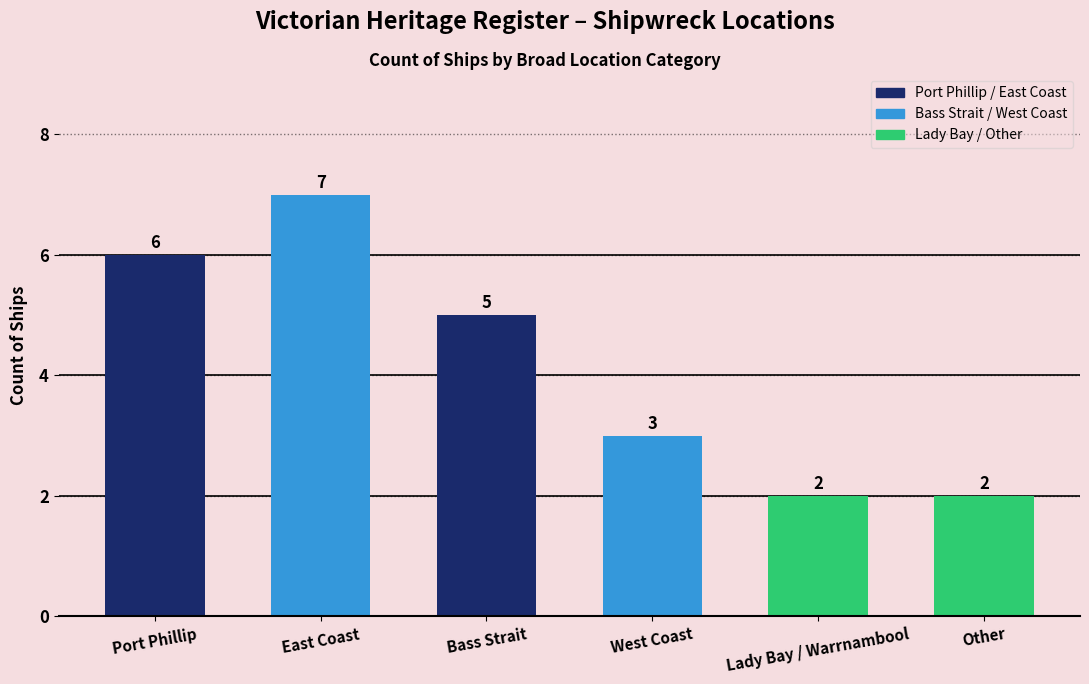

Does the chart contain stacked bars?

No